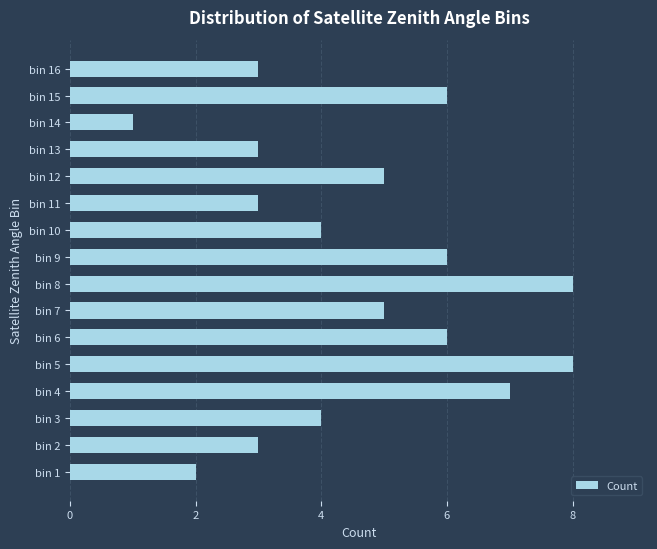

What is the maximum value shown in the chart?

8